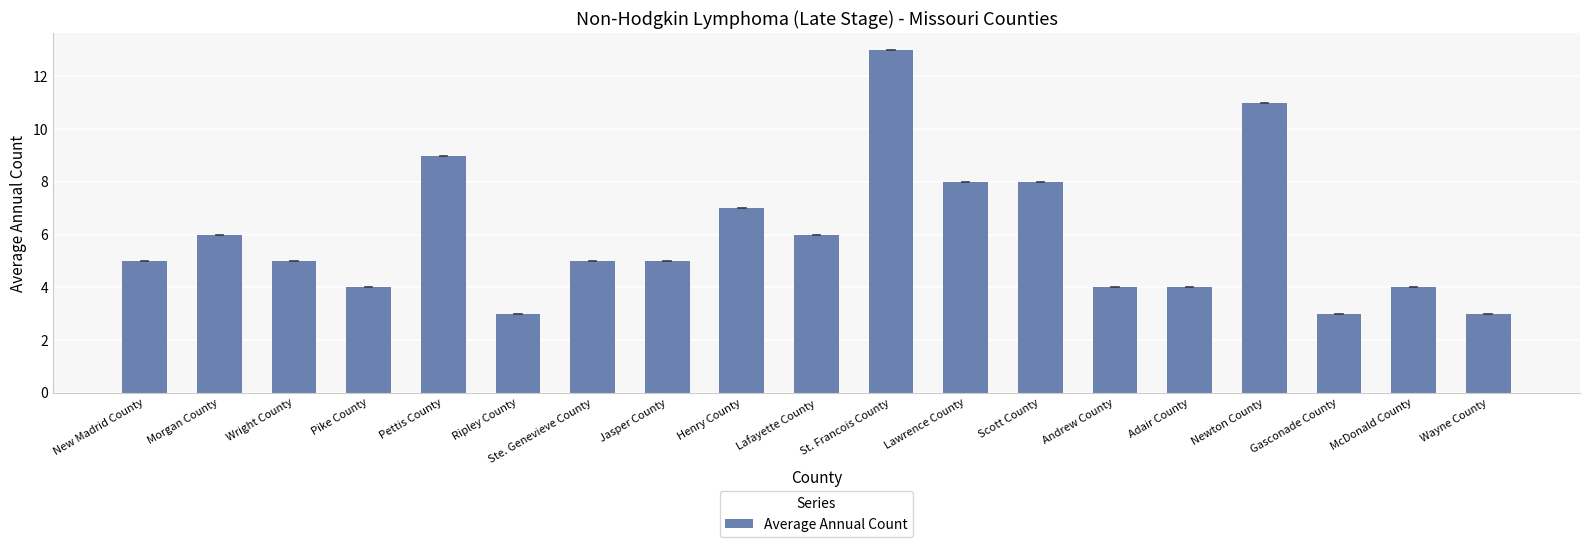

The chart shows a value of 5 at Ste. Genevieve County. True or false?

True